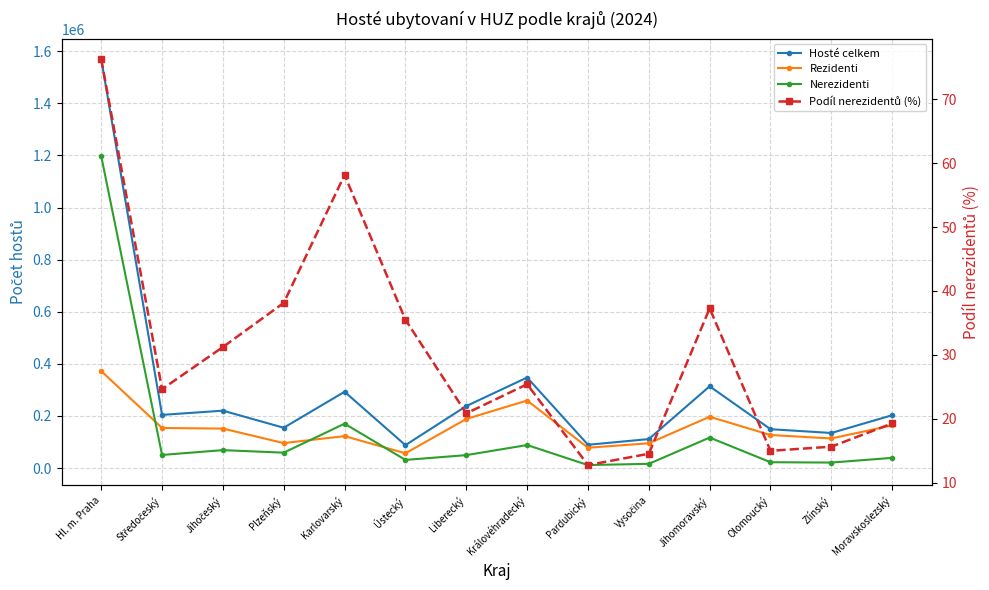

Which series ends up on top after the final intersection of Rezidenti and Nerezidenti?

Rezidenti